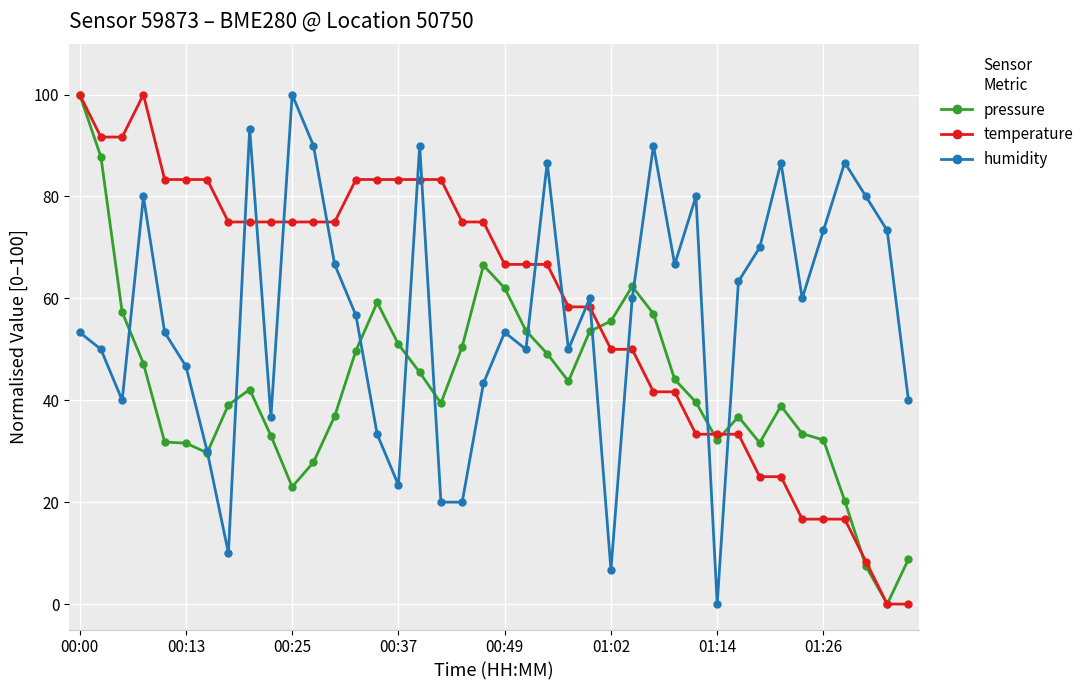

What is the highest value of the temperature series?

100.0